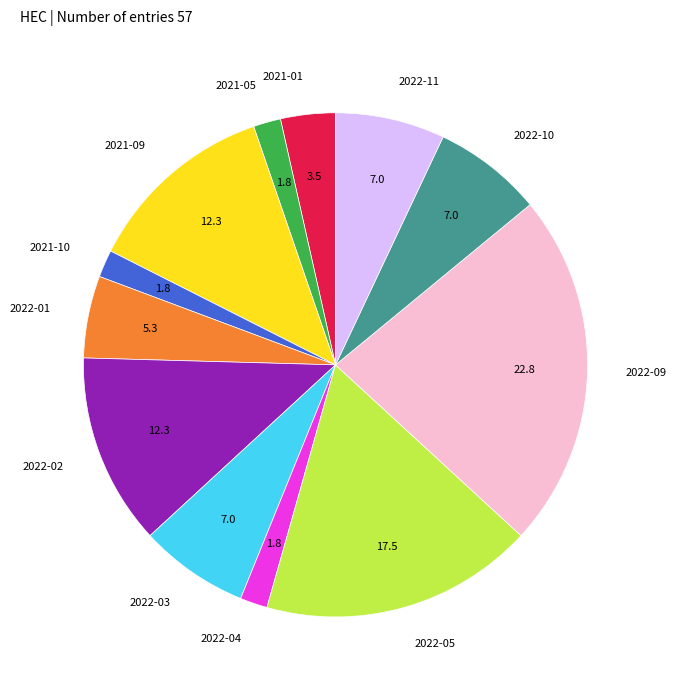

What is the largest slice in the pie chart?

2022-09